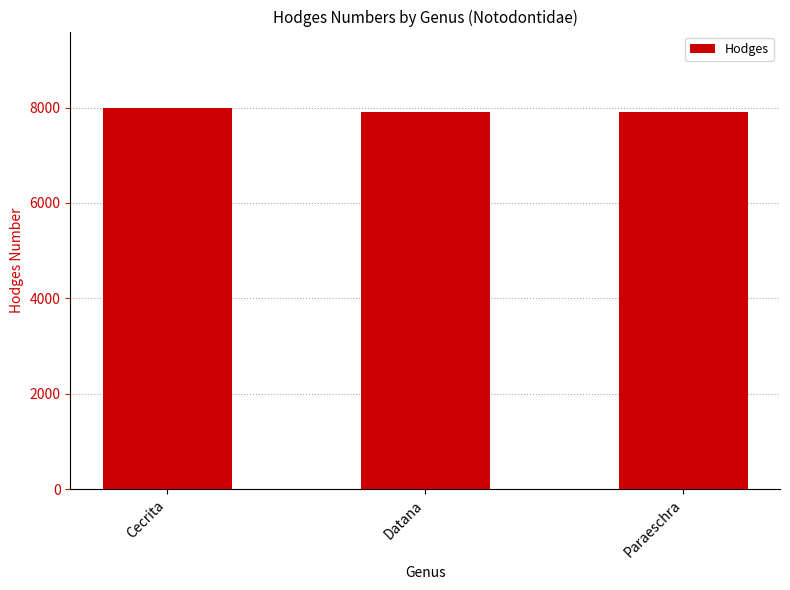

True or false: the data shows 13770 at Cecrita.

False